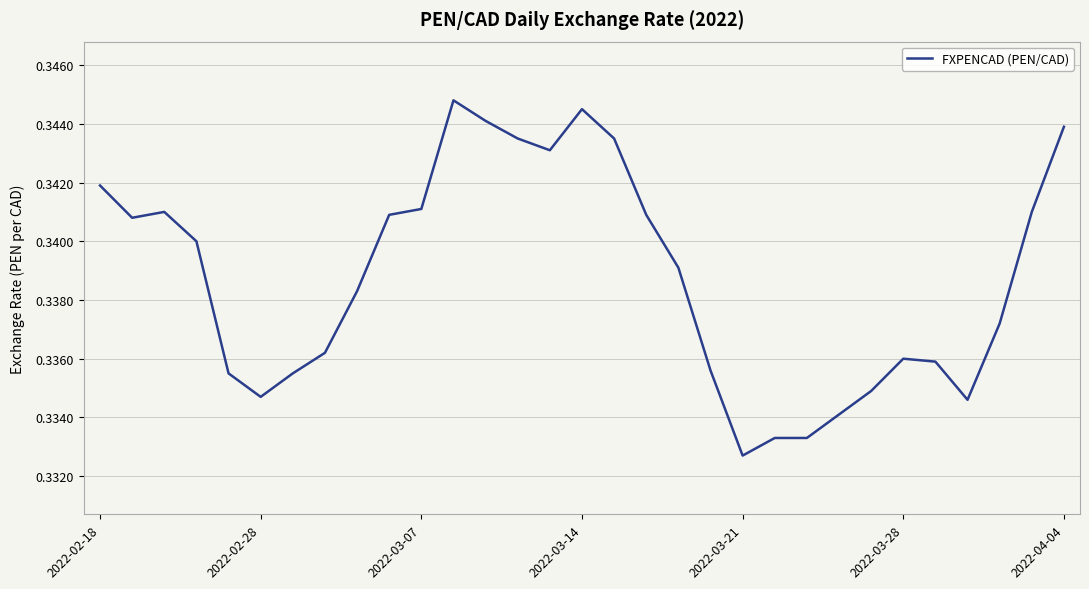

Is this an area chart (filled region under the line)?

No